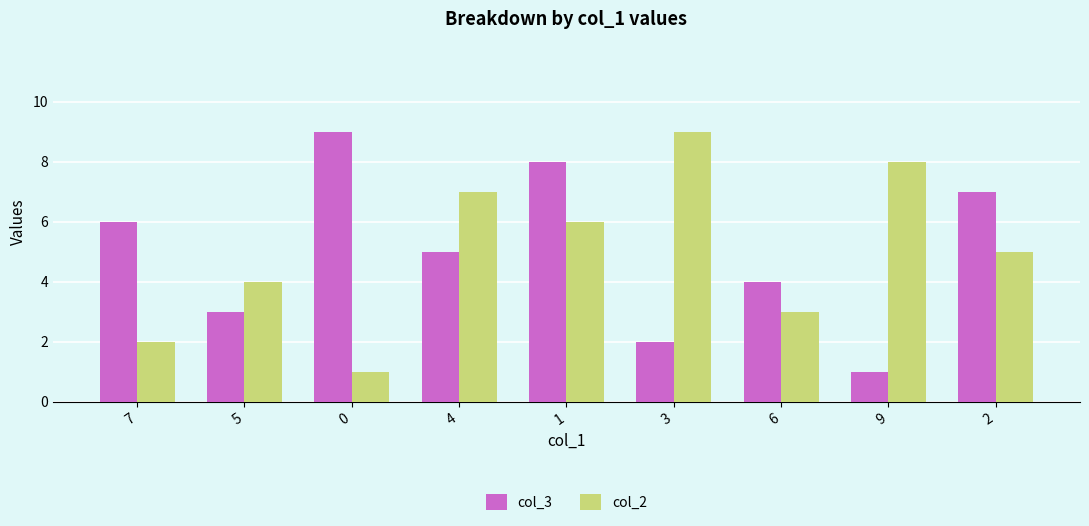

What is the lowest value of the col_2 series?

1